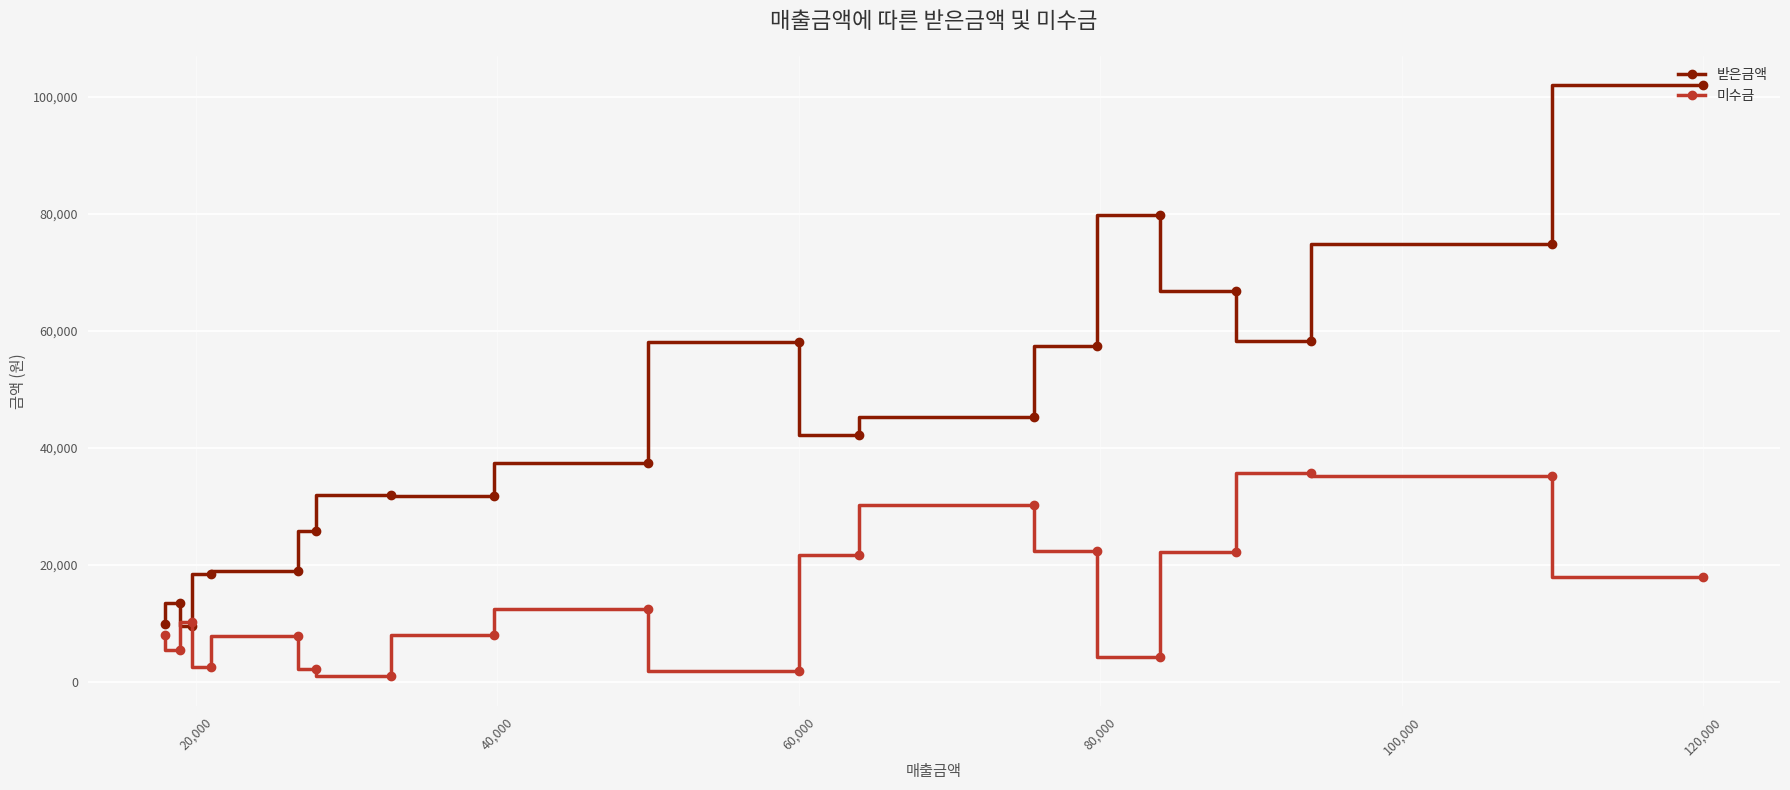

At how many categories does at least one series exceed 91474?

1